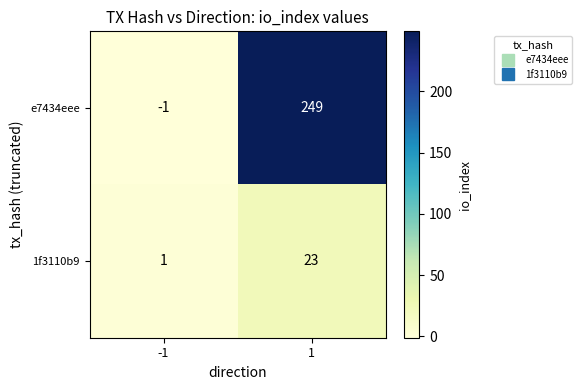

Reading left to right, transcribe all the data shown in this chart.

e7434eee: -1	249
1f3110b9: 1	23